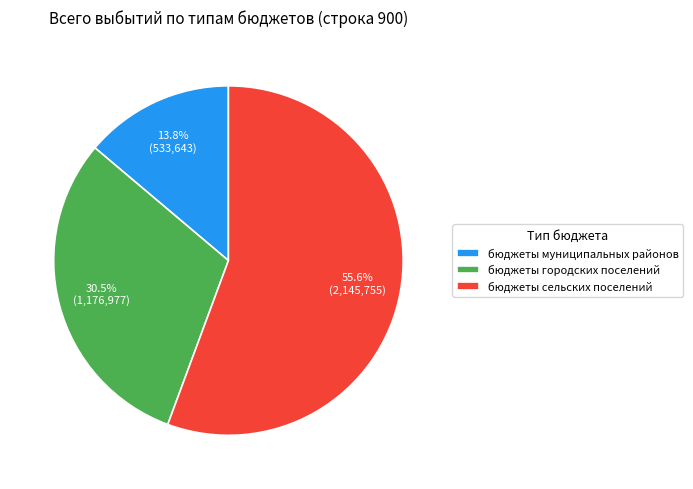

The бюджеты муниципальных районов slice represents 23% of the pie. True or false?

False